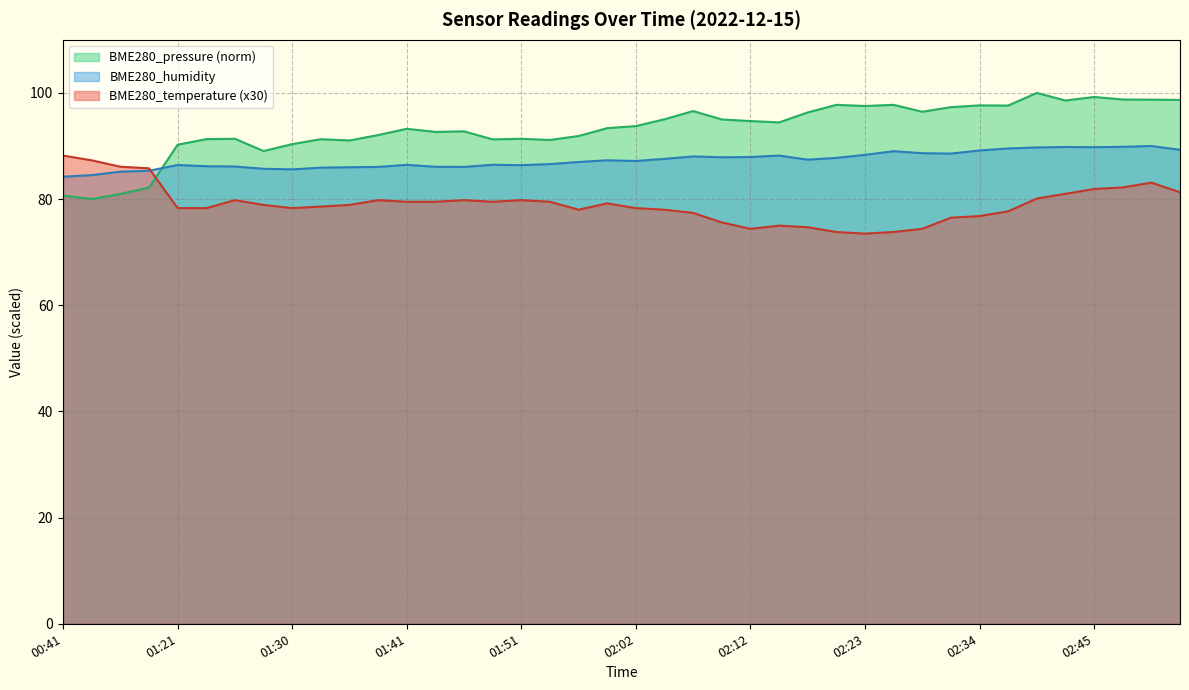

How many times do BME280_pressure and BME280_temperature cross each other?

1